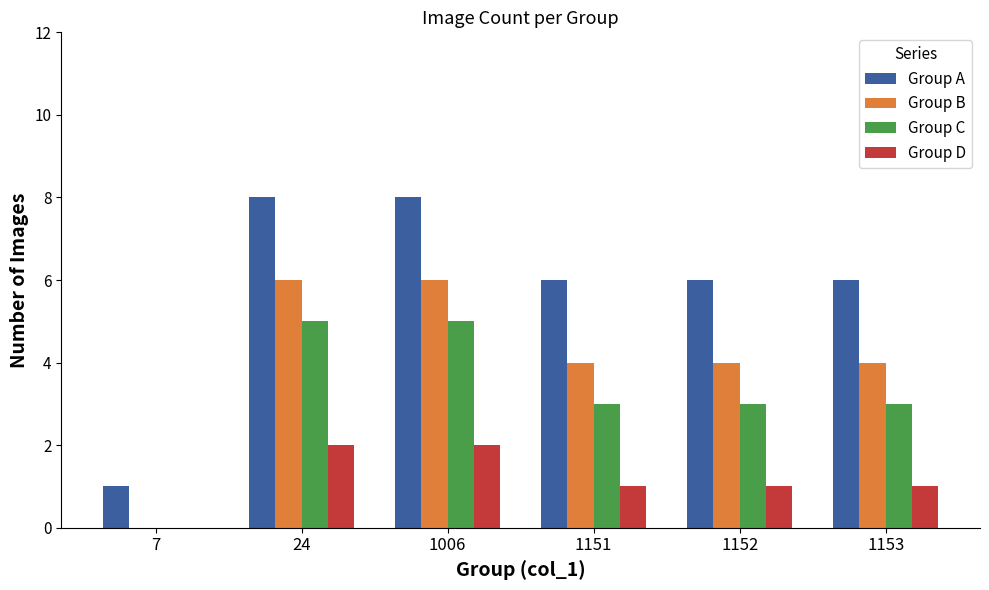

Which series has the widest spread of values?

Group A